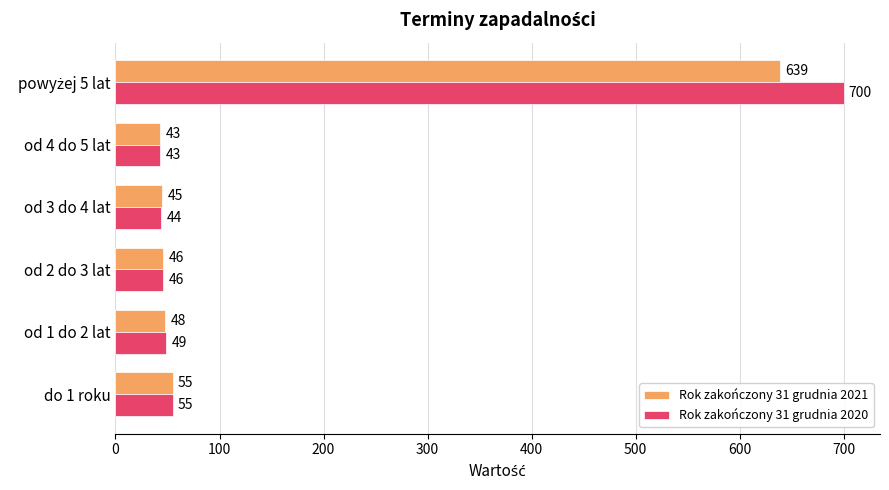

Rank the series by their average value, from lowest to highest.

Rok zakończony 31 grudnia 2021, Rok zakończony 31 grudnia 2020